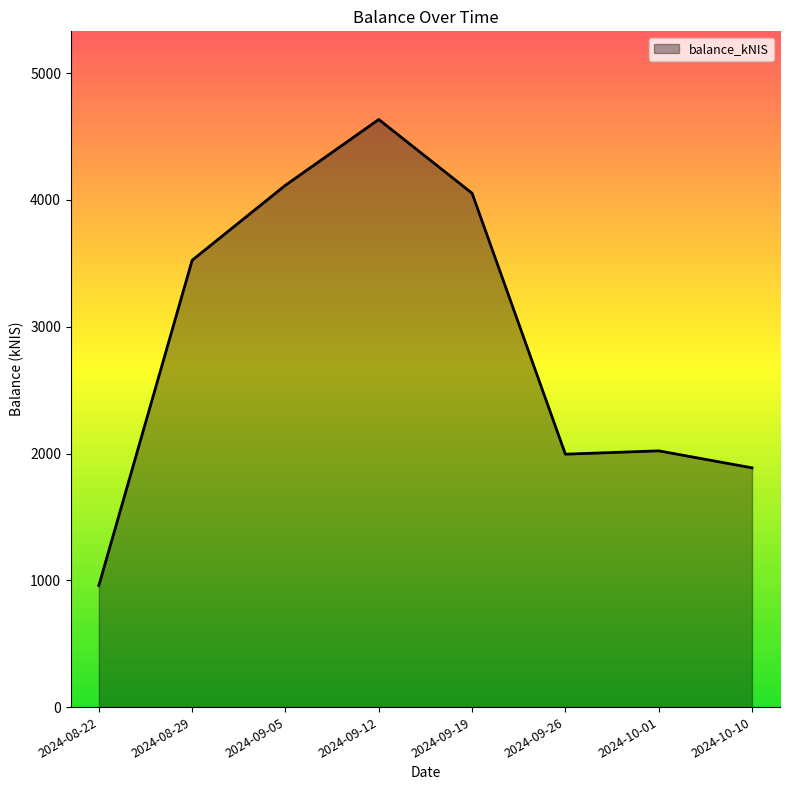

Where is the first local maximum?

2024-09-12